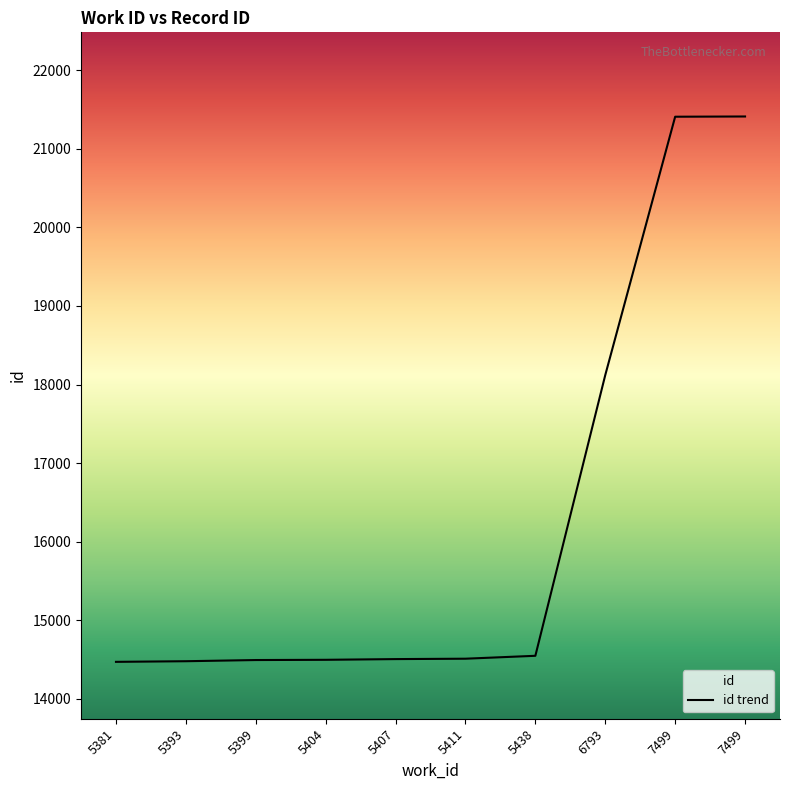

What is the sum of the values at 5404 and 5381?

28970